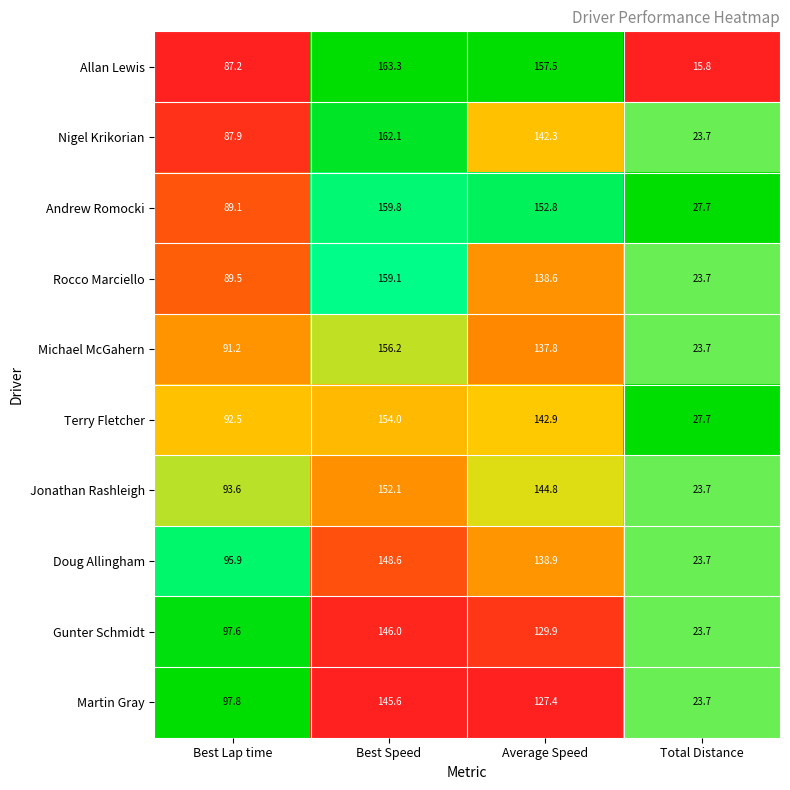

Between Best Lap time and Best Speed, which series saw the biggest shift?

Allan Lewis